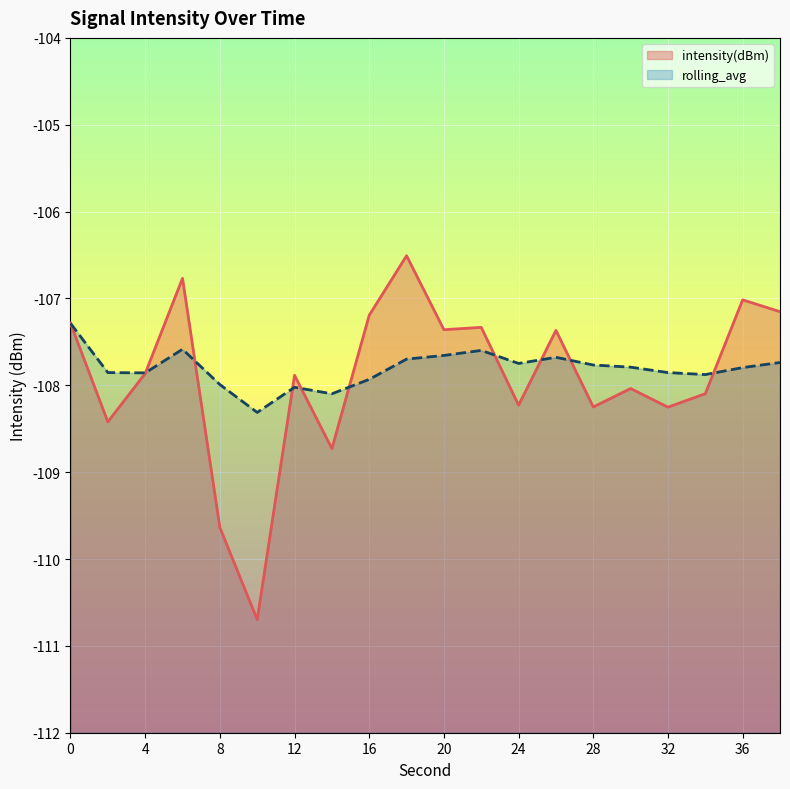

Which series has the largest total across all categories?

rolling_avg